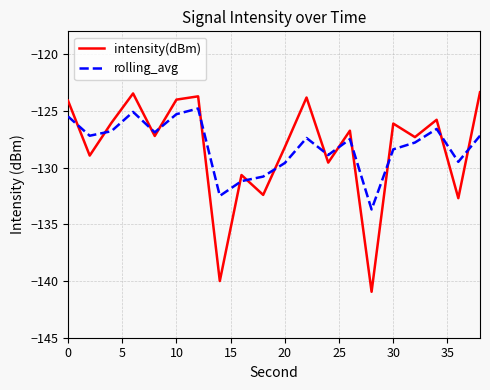

What is the lowest value of the rolling_avg series?

-133.7